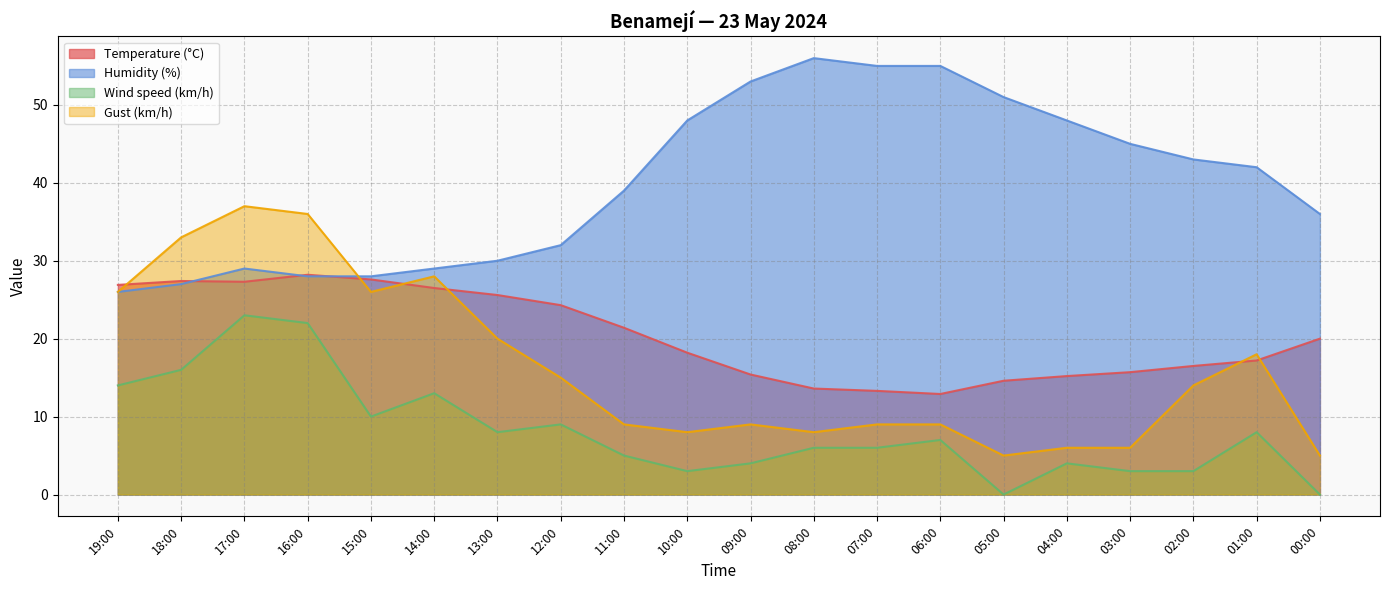

Rank the series by their maximum value, from lowest to highest.

Wind speed (km/h), Temperature (°C), Gust (km/h), Humidity (%)